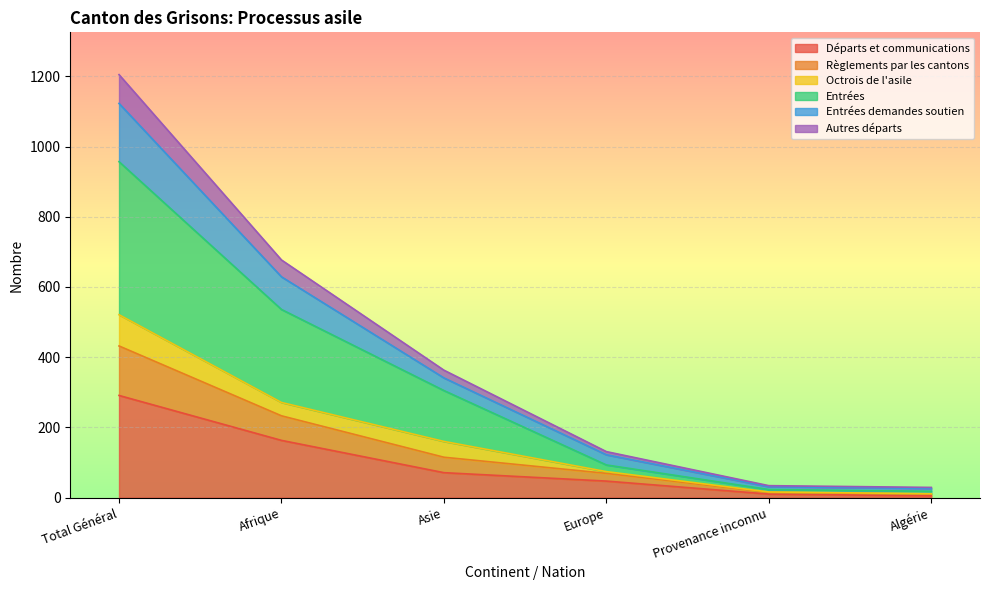

At which category is the sum across all series the highest?

Total Général